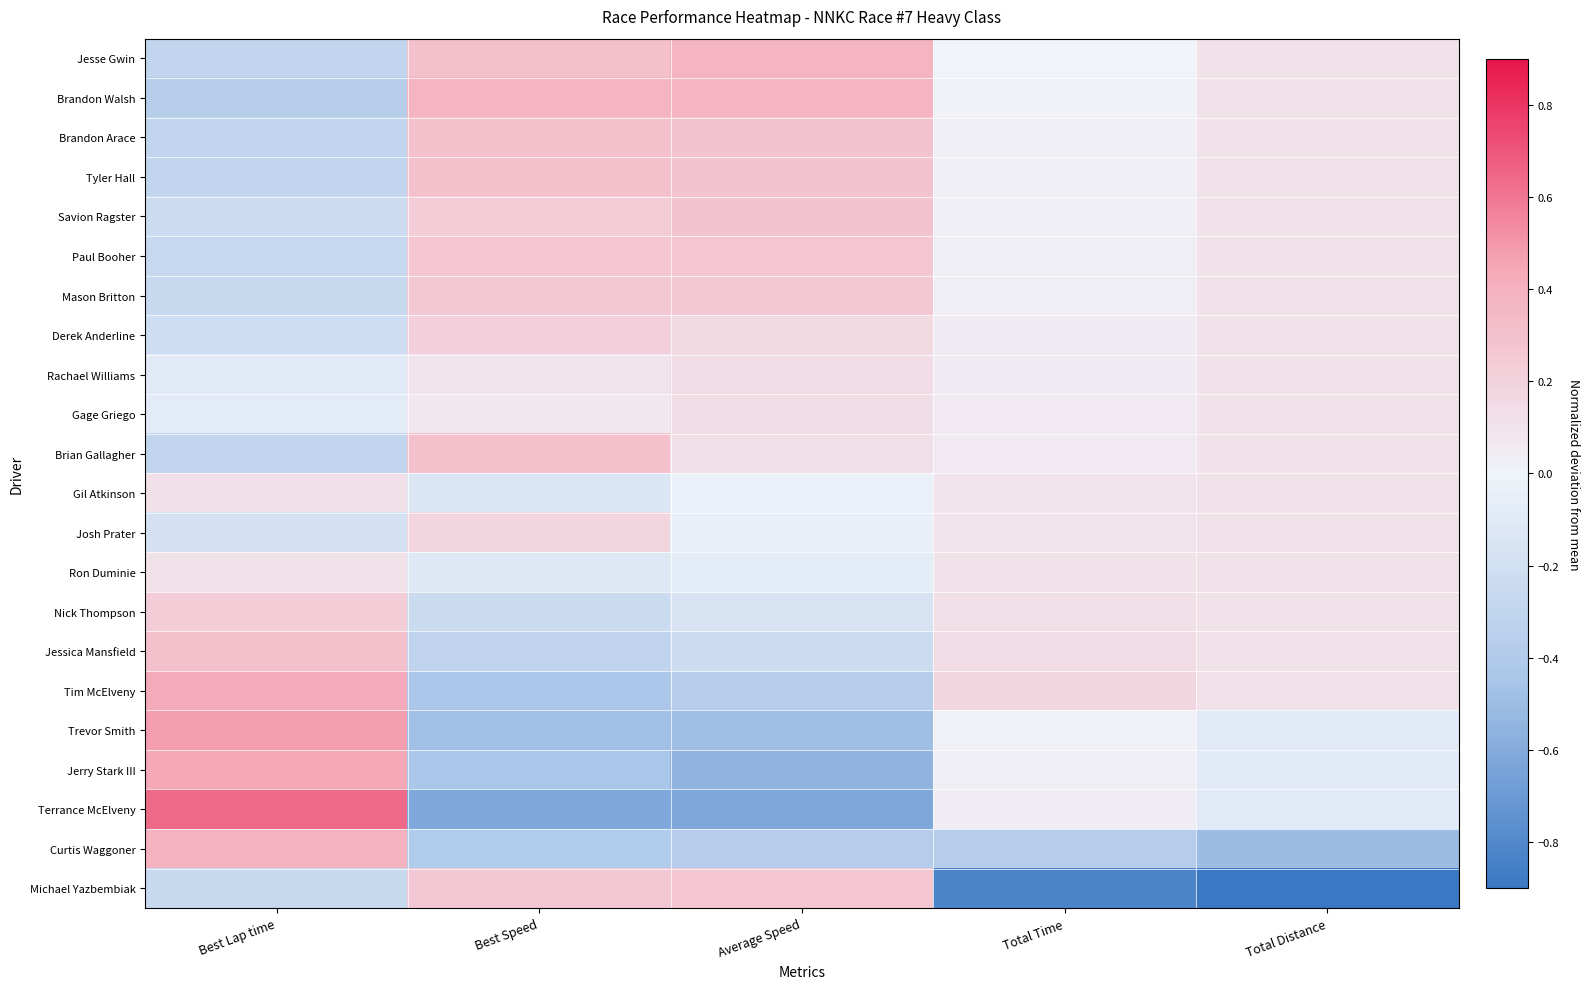

Rank the series at Average Speed from lowest to highest value.

Terrance McElveny, Jerry Stark III, Trevor Smith, Curtis Waggoner, Tim McElveny, Jessica Mansfield, Nick Thompson, Ron Duminie, Josh Prater, Gil Atkinson, Brian Gallagher, Gage Griego, Rachael Williams, Derek Anderline, Mason Britton, Paul Booher, Michael Yazbembiak, Savion Ragster, Tyler Hall, Brandon Arace, Brandon Walsh, Jesse Gwin